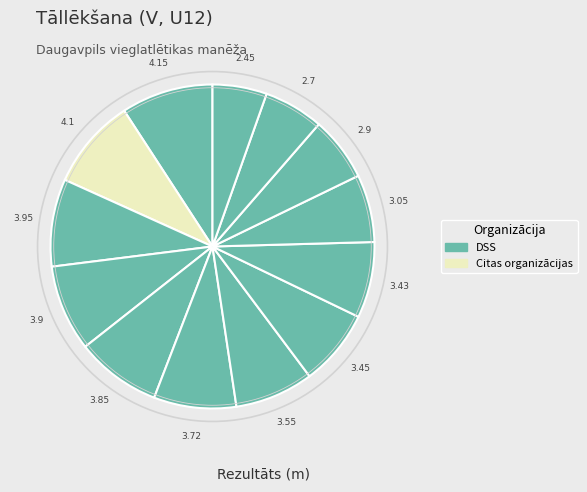

Count the number of slices in the pie.

13